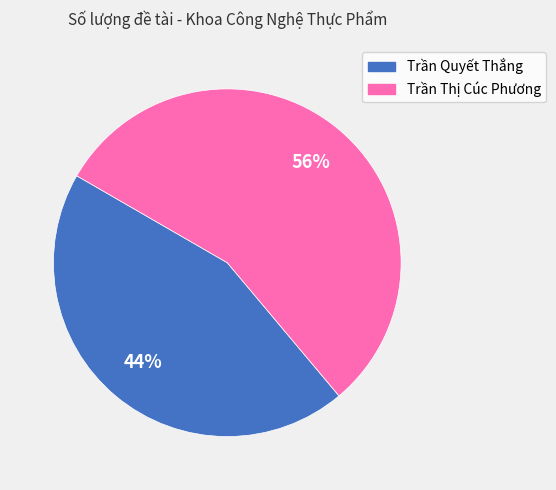

To the nearest percent, what is the average slice percentage?

50%